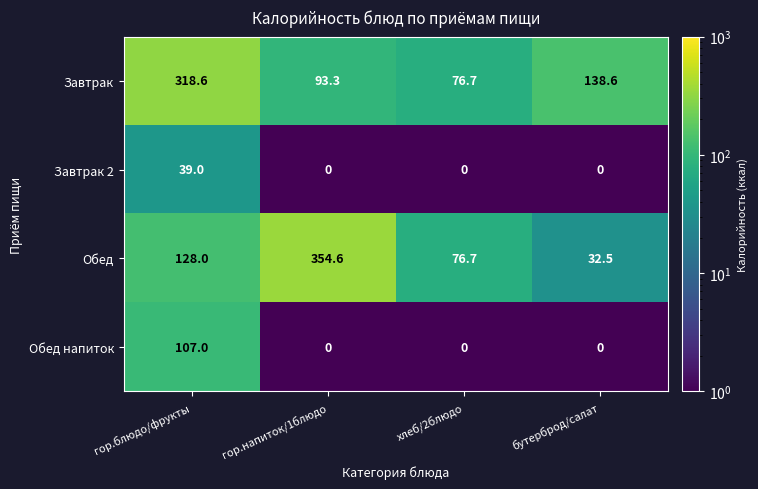

At how many categories does at least one series exceed 91?

3